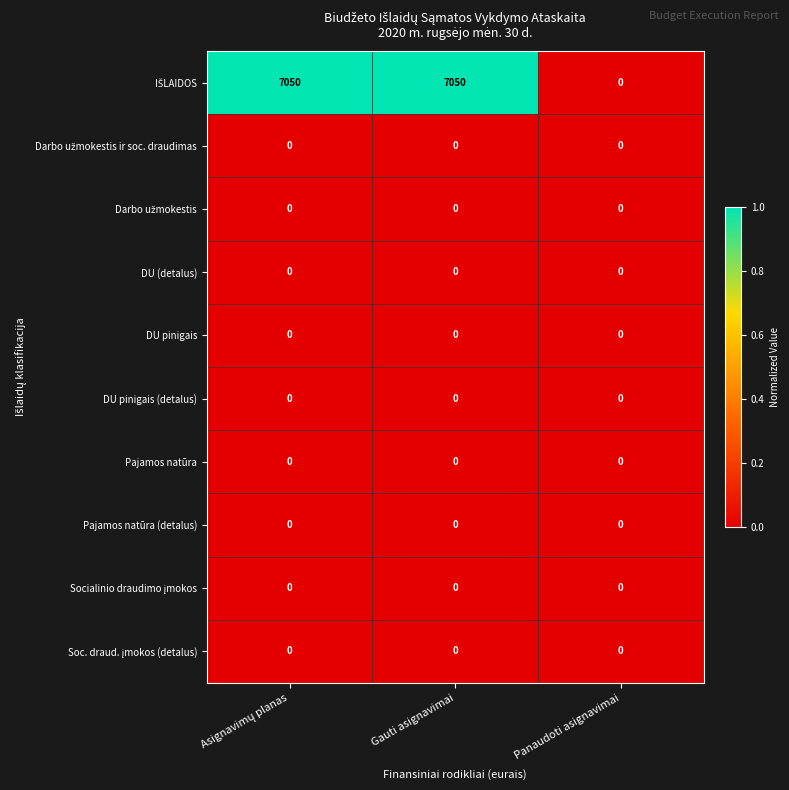

What is the greatest value displayed?

7050